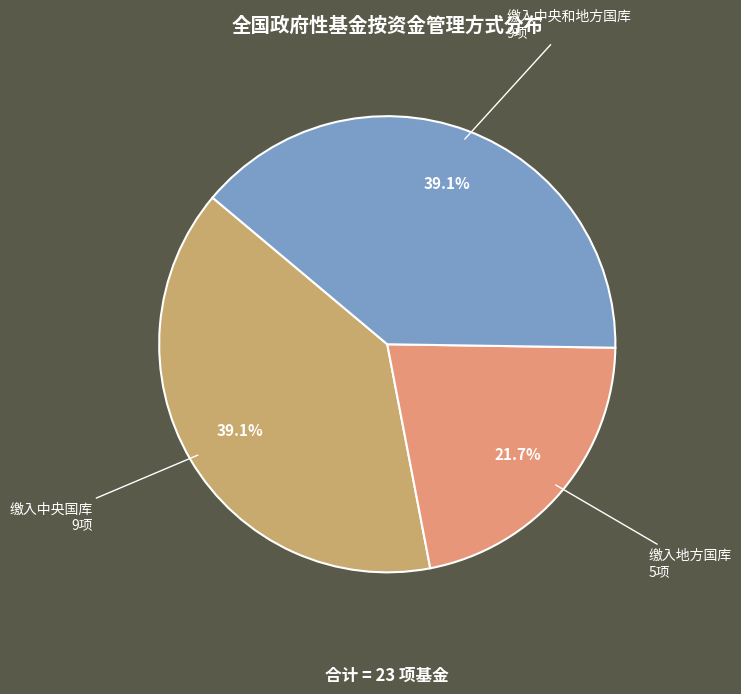

Which has a higher value, 缴入地方国库 or 缴入中央国库?

缴入中央国库